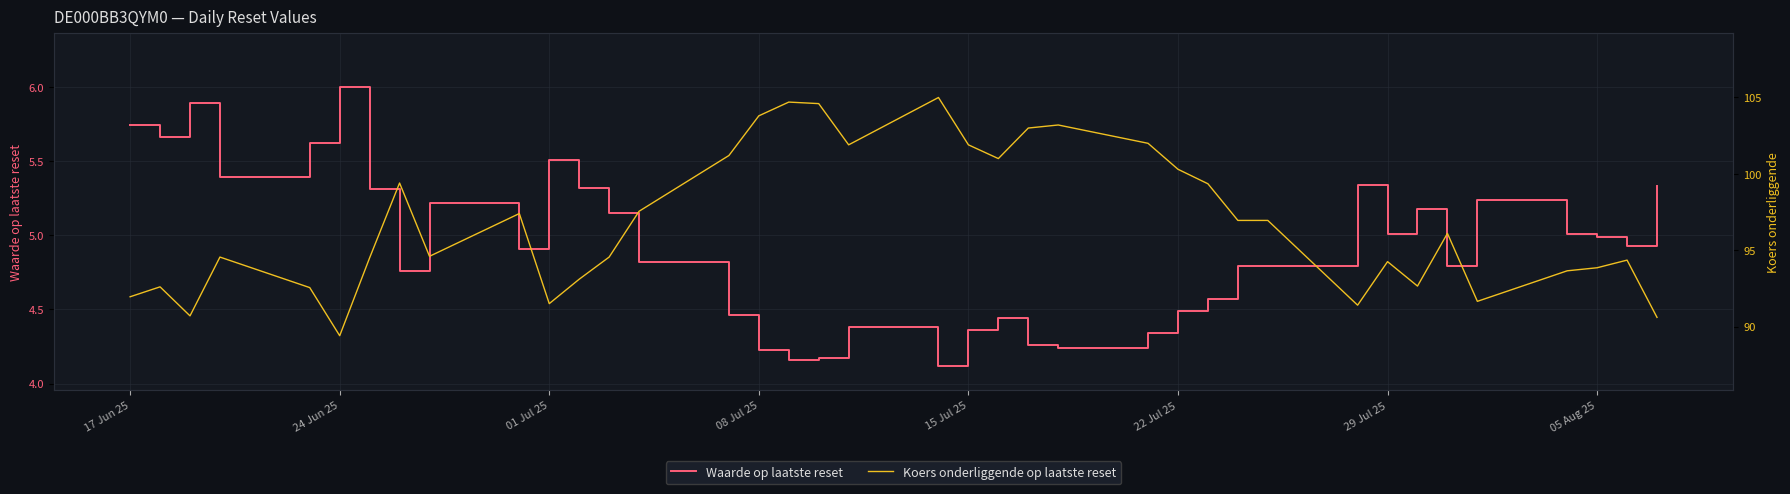

Which series has the largest range (max minus min)?

Koers onderliggende op laatste reset